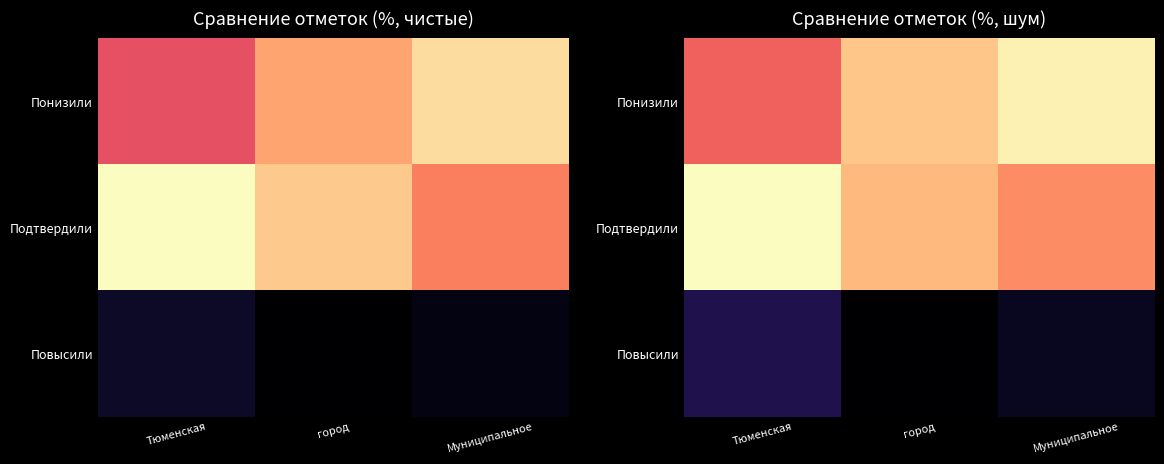

Is the value of Повысили at Тюменская greater than the value of Подтвердили at Муниципальное?

No